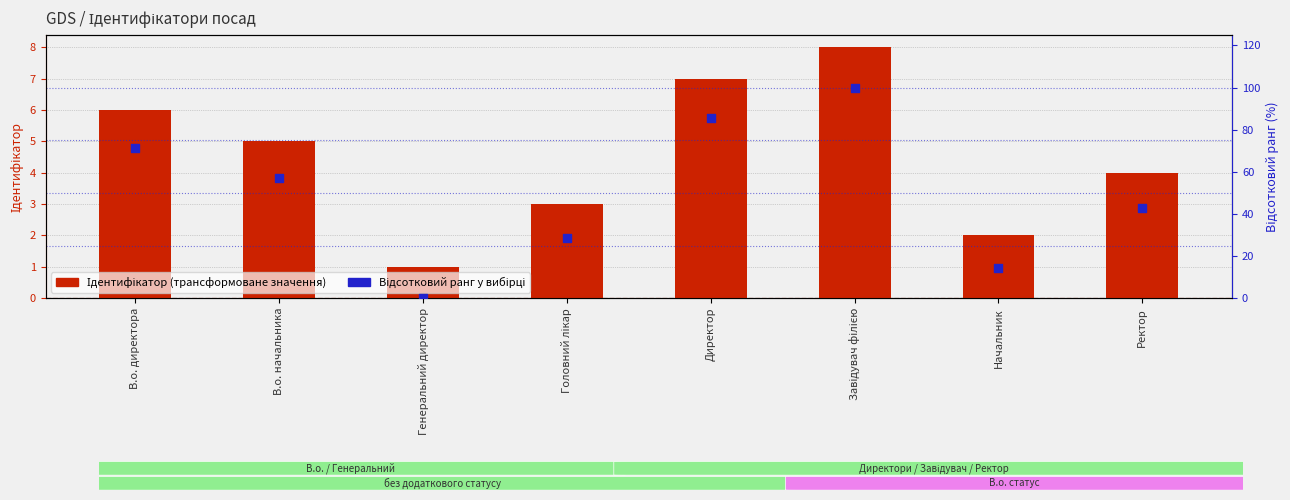

What are all the series names shown in the legend?

Ідентифікатор (трансформоване значення), Відсотковий ранг у вибірці